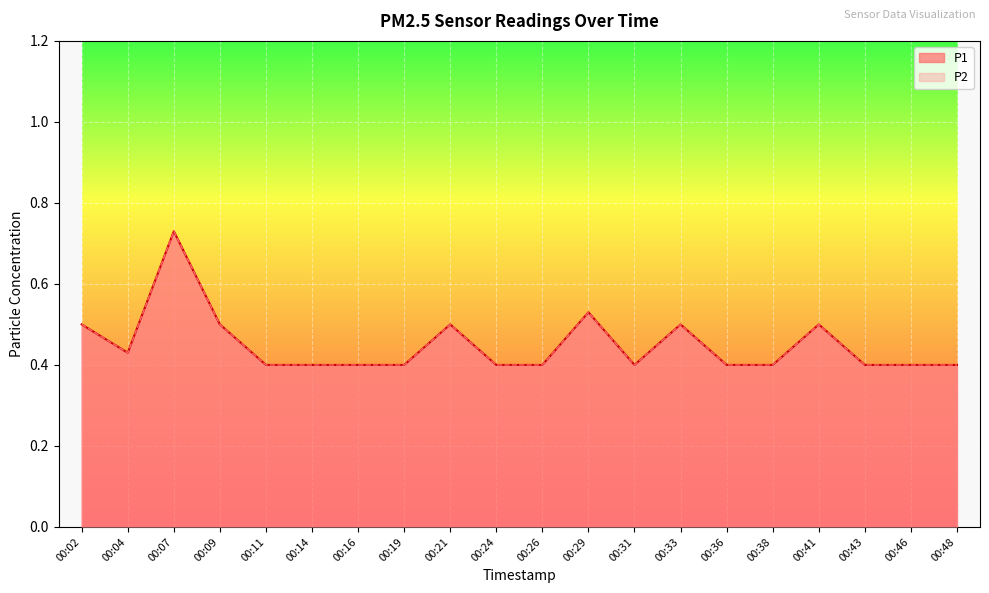

What is the difference between the P1 values at 00:38 and 00:07?

0.3